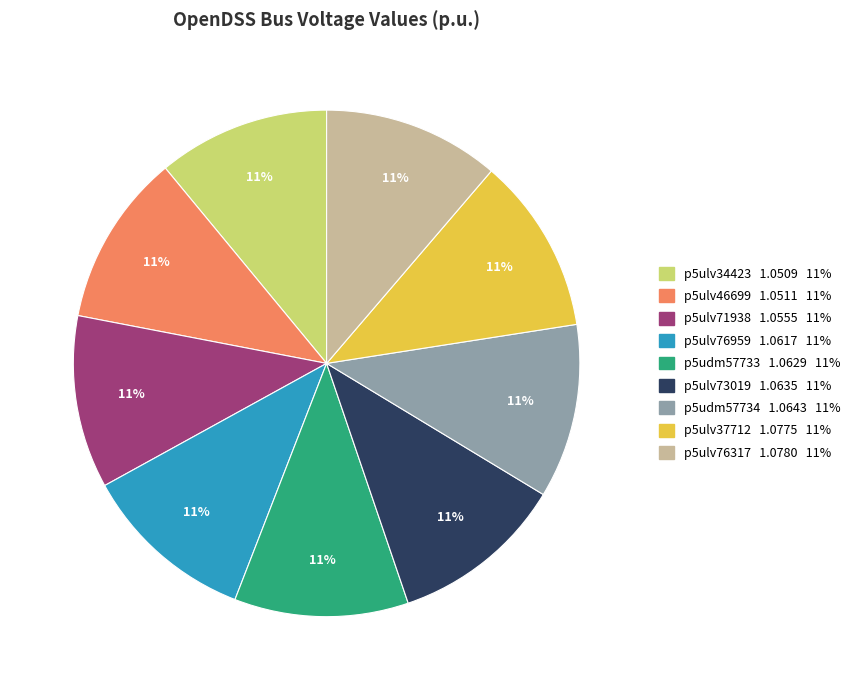

Does p5ulv73019 represent more than half of the total?

No